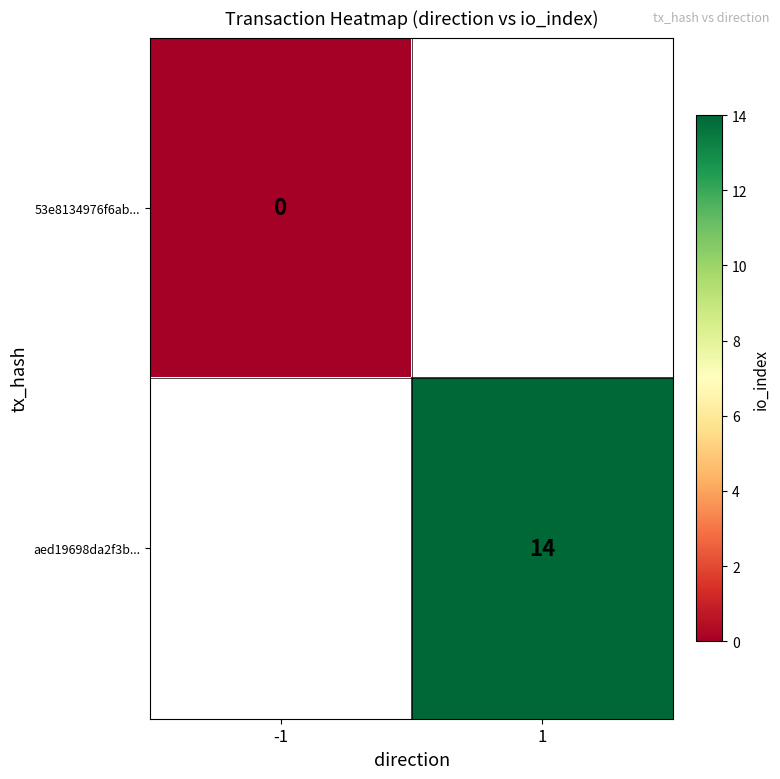

Is the value of aed19698da2f3b... at 1 greater than the value of 53e8134976f6ab... at -1?

Yes